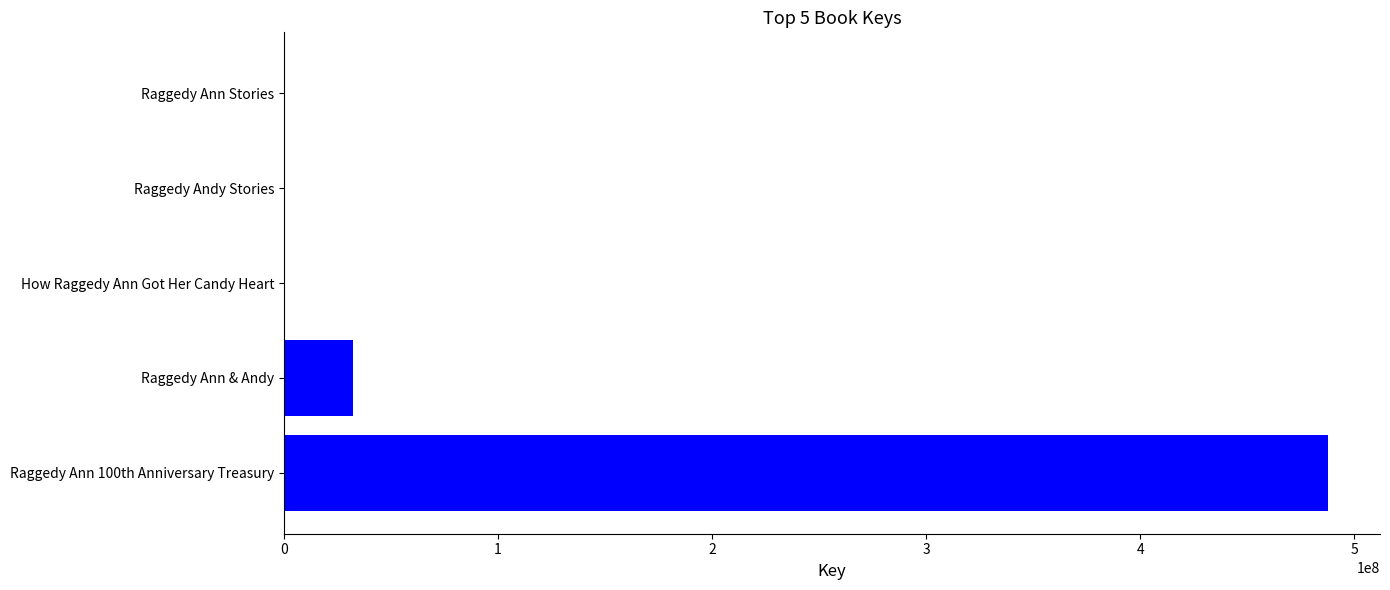

What is the change in value from Raggedy Ann 100th Anniversary Treasury to Raggedy Ann & Andy?

-455605872